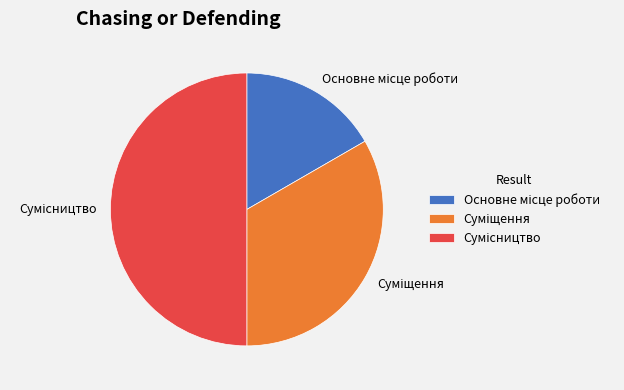

How many segments does this pie chart have?

3